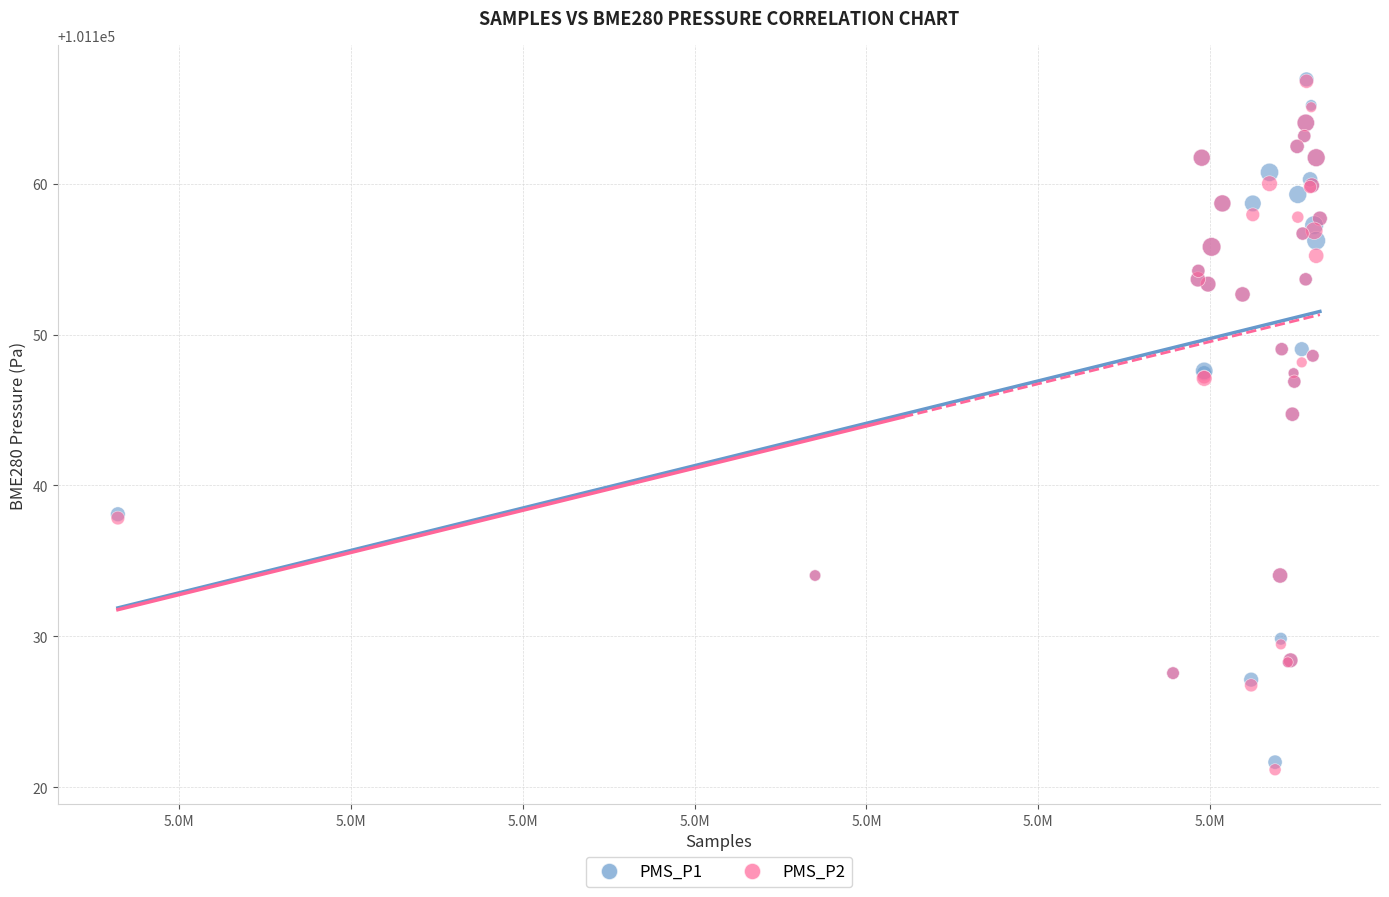

What are all the series names shown in the legend?

PMS_P1, PMS_P2